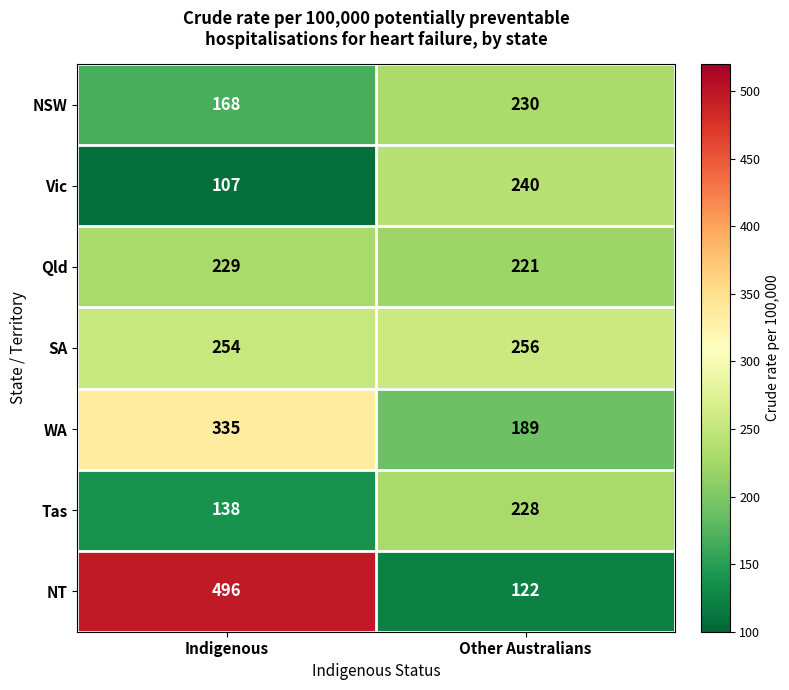

What is the difference between the highest and lowest values at Indigenous?

389